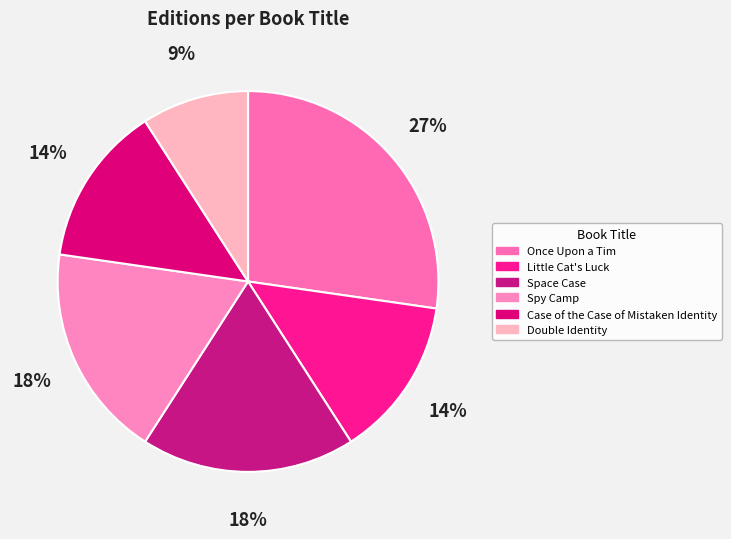

To the nearest percent, what portion does Case of the Case of Mistaken Identity represent?

14%